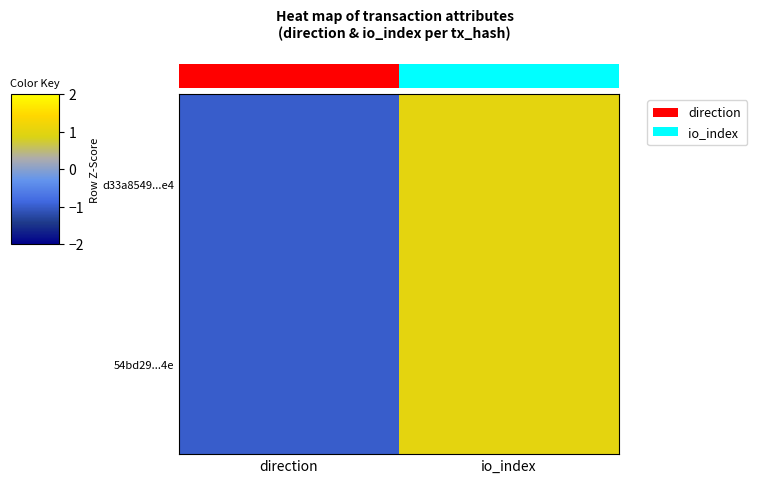

Reading right to left, what are all the values shown in this chart?

d33a8549...e4: io_index=1	direction=-1
54bd29...4e: io_index=1	direction=-1